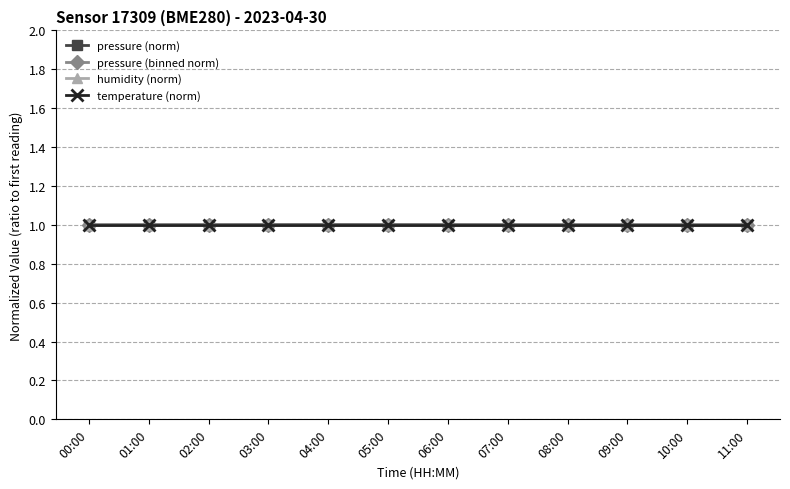

What is the maximum value shown in the chart?

1.0